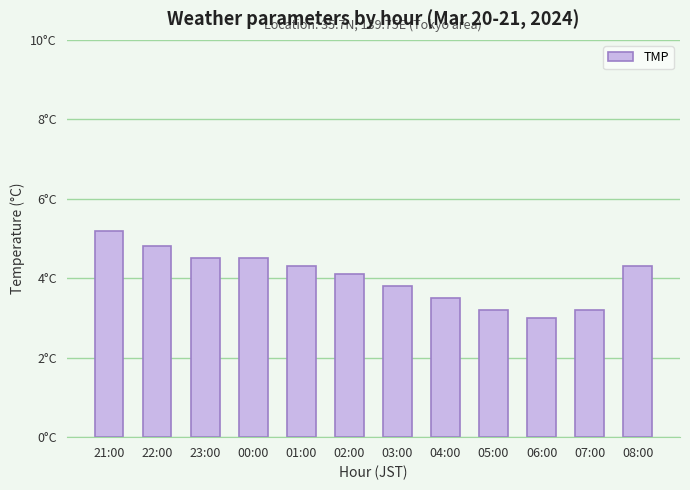

The chart shows a value of 4.3 at 01:00. True or false?

True